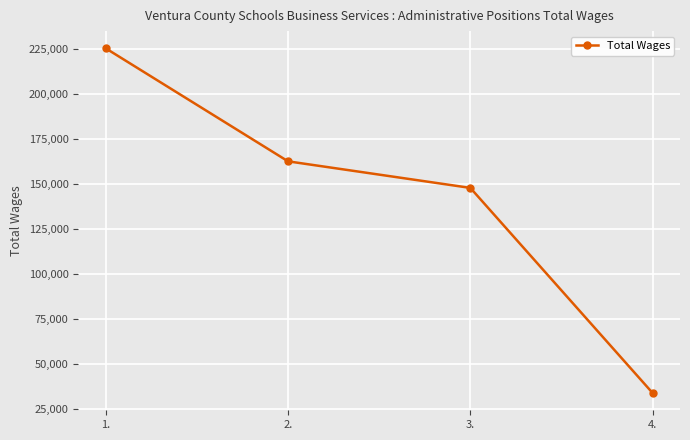

Reading left to right, transcribe all the data shown in this chart.

225623	162711	147915	33691